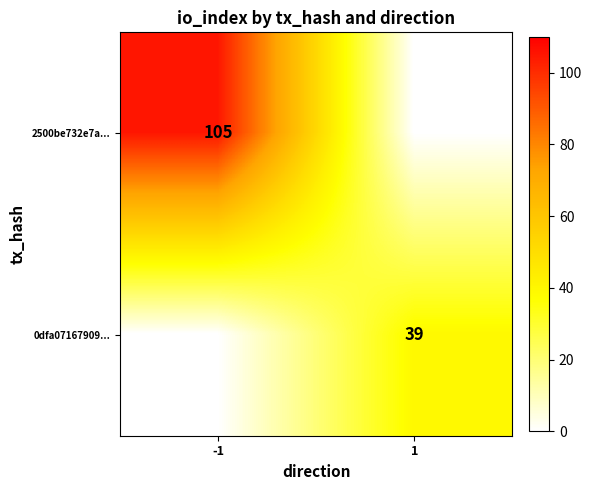

The value of 2500be732e7a... at -1 is 105. True or false?

True